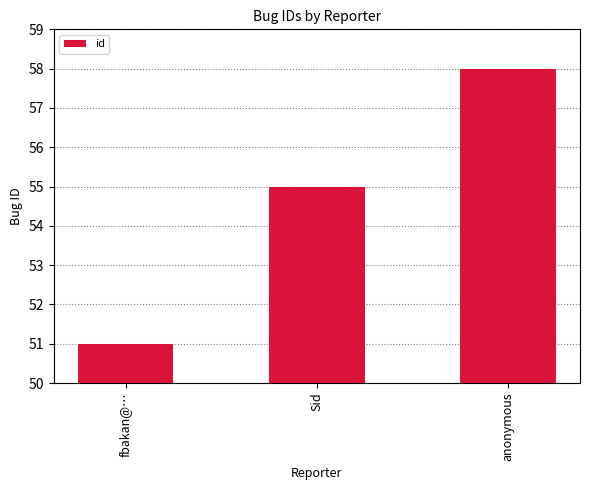

What is the ratio of the value at fbakan@… to the value at anonymous?

0.9